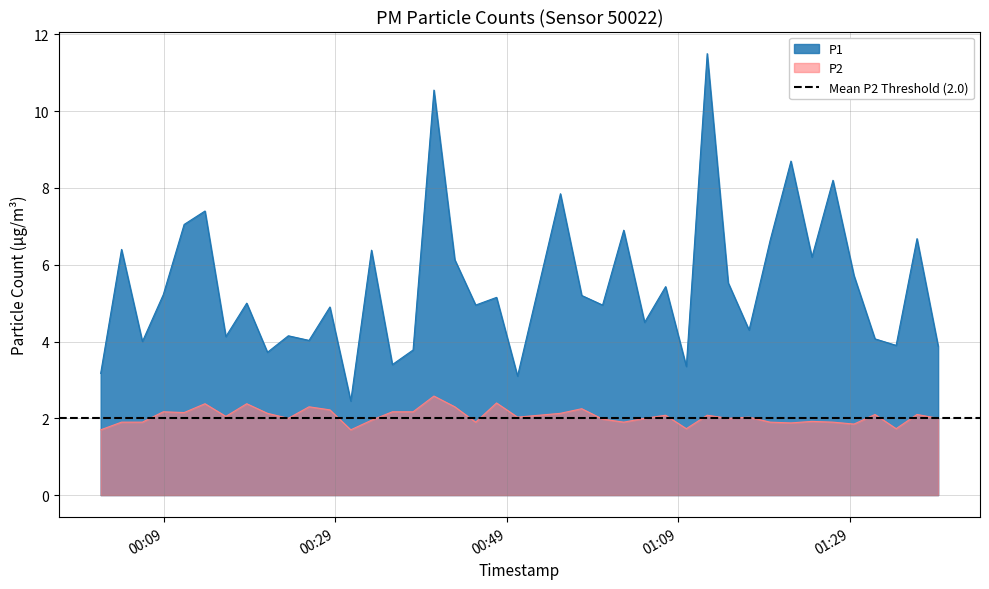

True or false: P1 and P2 cross at least once.

False